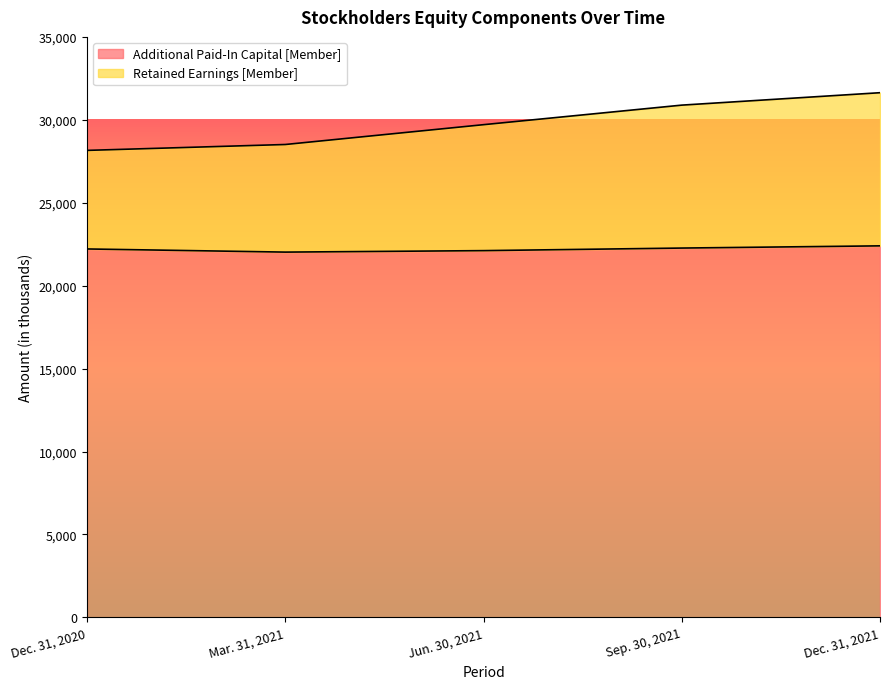

What is the sum of all Retained Earnings [Member] values?

148897